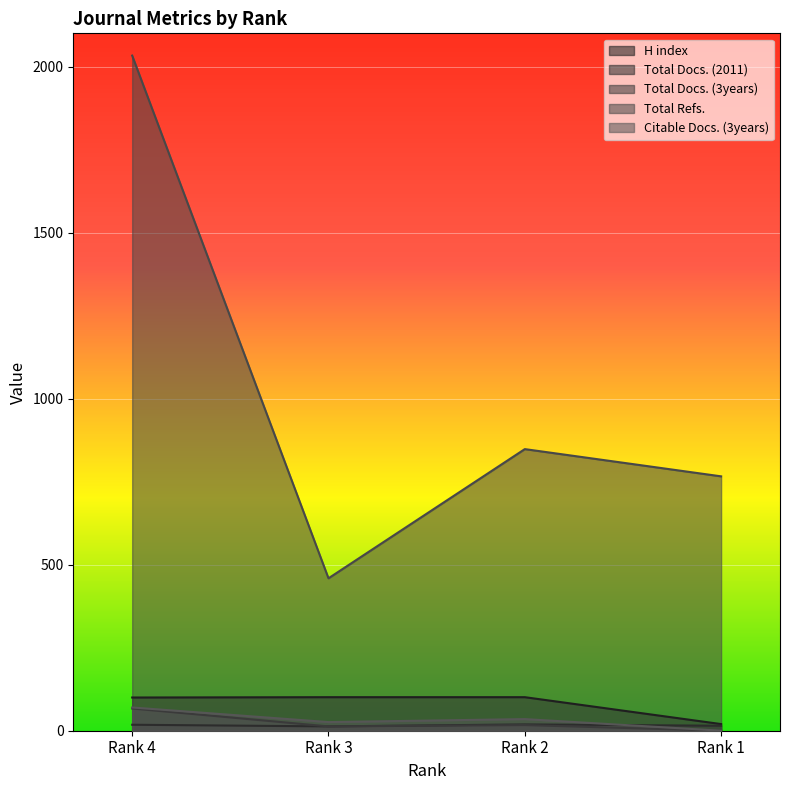

Reading left to right, extract all data points from this chart.

H index: Rank 4=100	Rank 3=101	Rank 2=101	Rank 1=20
Total Docs. (2011): Rank 4=18	Rank 3=13	Rank 2=19	Rank 1=15
Total Docs. (3years): Rank 4=67	Rank 3=13	Rank 2=17	Rank 1=0
Total Refs.: Rank 4=2033	Rank 3=459	Rank 2=848	Rank 1=766
Citable Docs. (3years): Rank 4=70	Rank 3=26	Rank 2=35	Rank 1=0